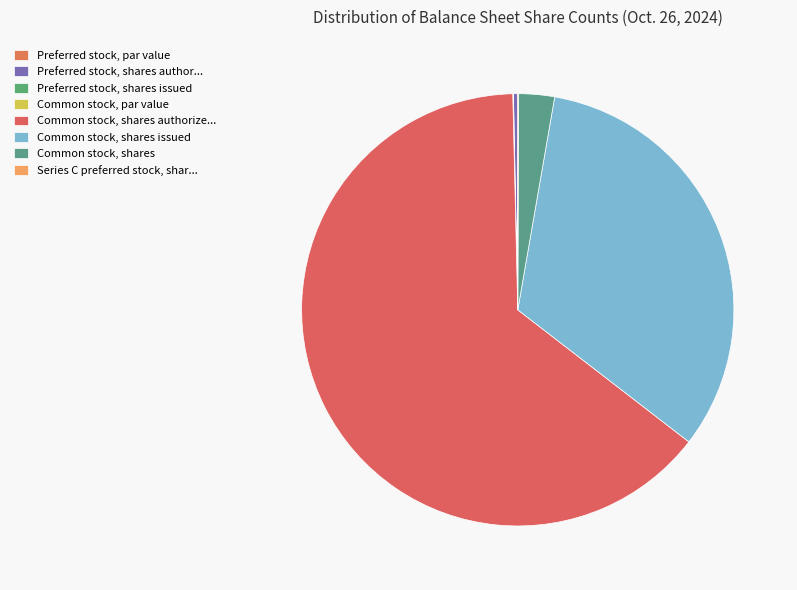

How many segments does this pie chart have?

8